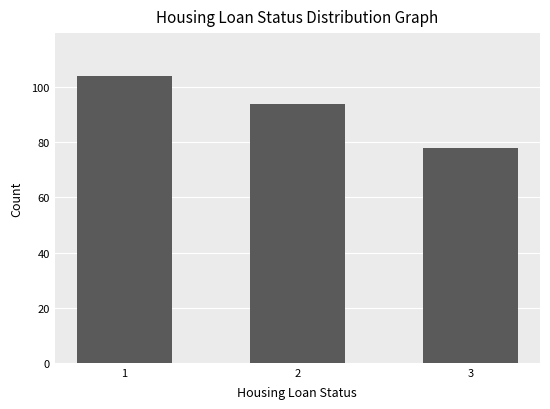

Where does the data first go above 94?

1